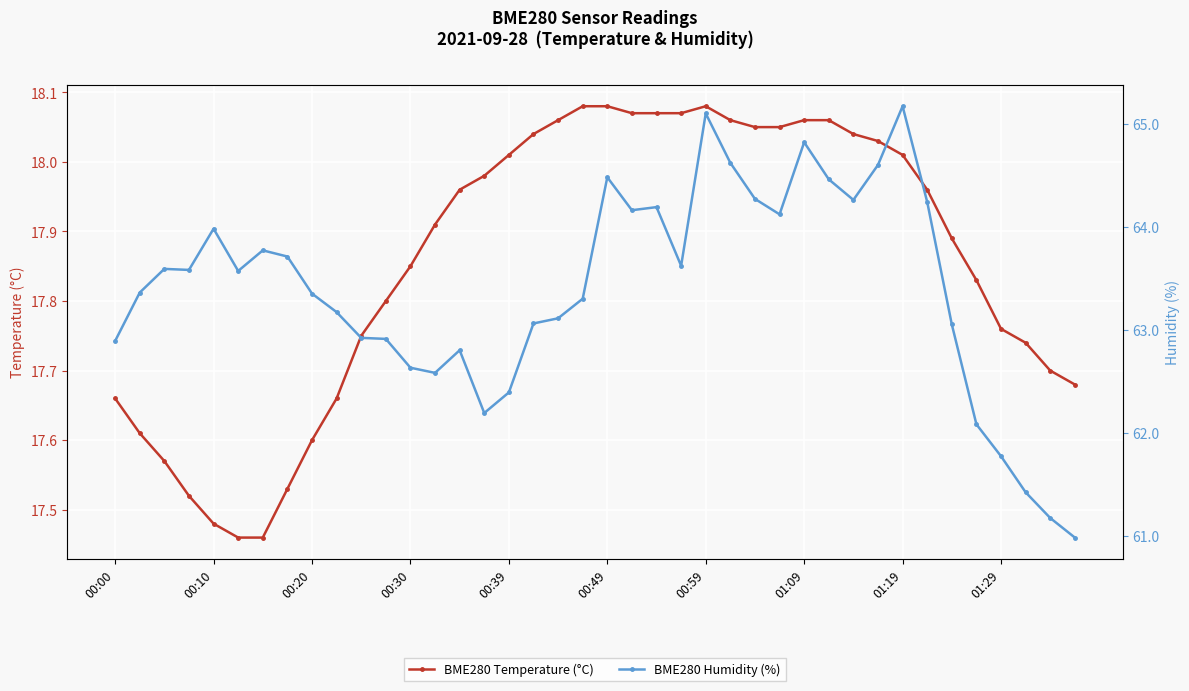

What is the sum of all BME280 Humidity (%) values?

2535.4